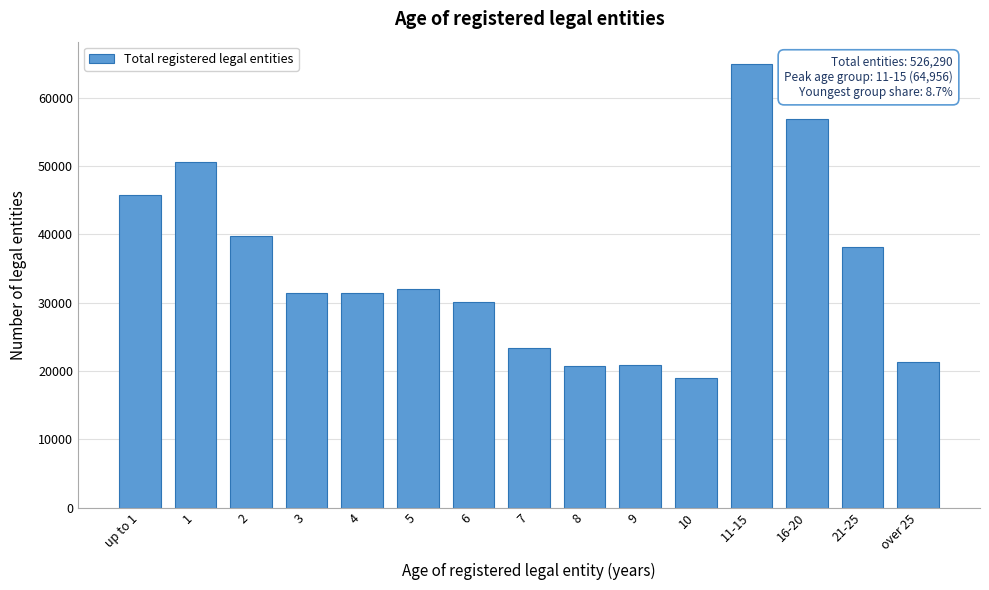

Is it true that the value at 7 is 23310?

True